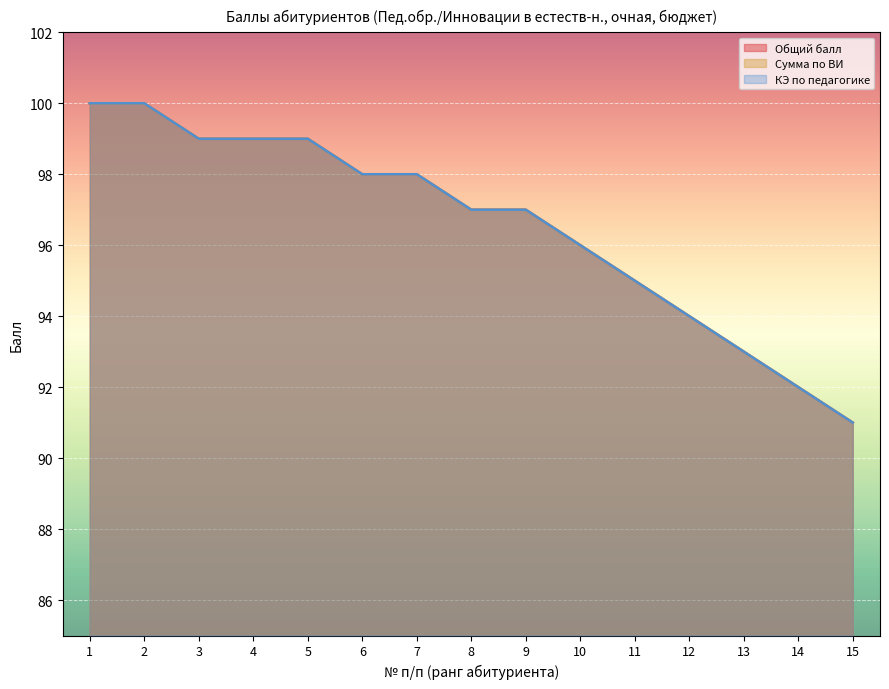

Which has a higher value, 5 or 4?

5